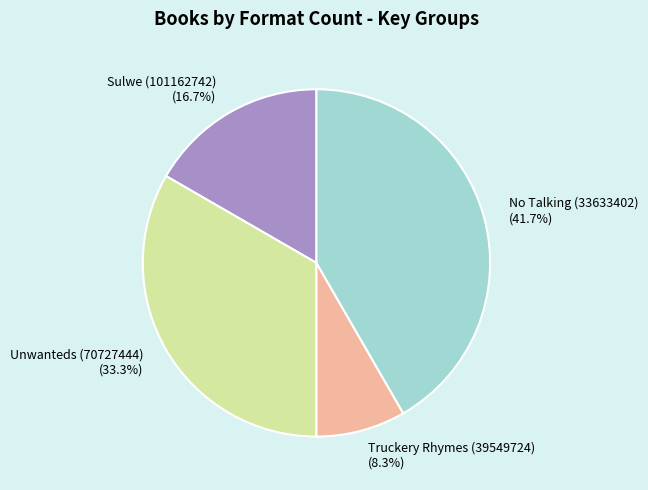

Combined, what portion of the pie is Unwanteds (70727444) and Sulwe (101162742)?

50.0%